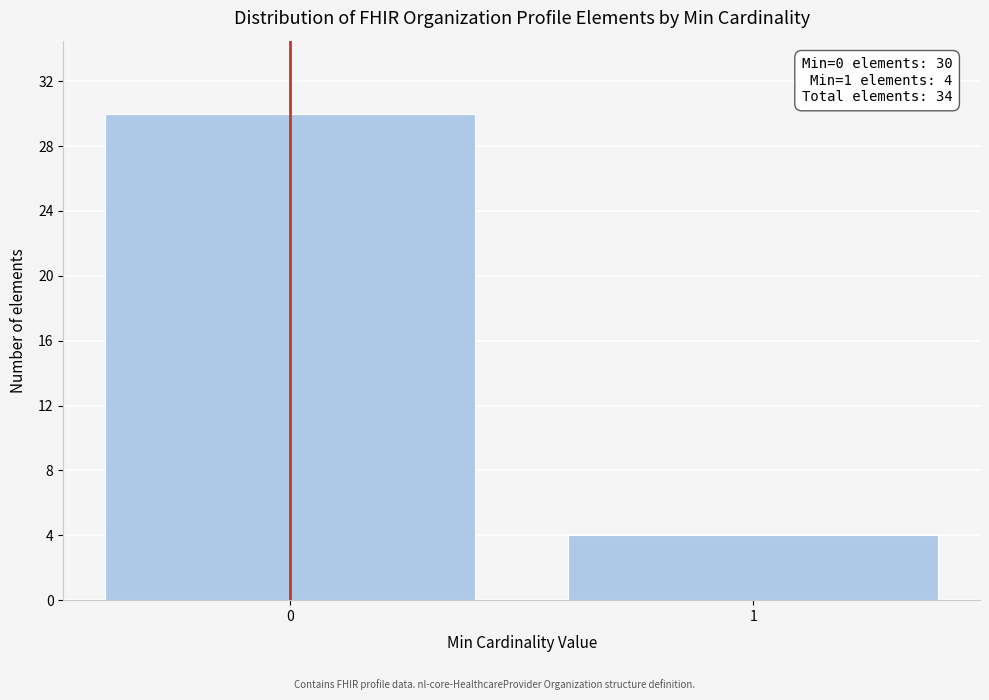

Reading right to left, extract all data points from this chart.

1=4	0=30